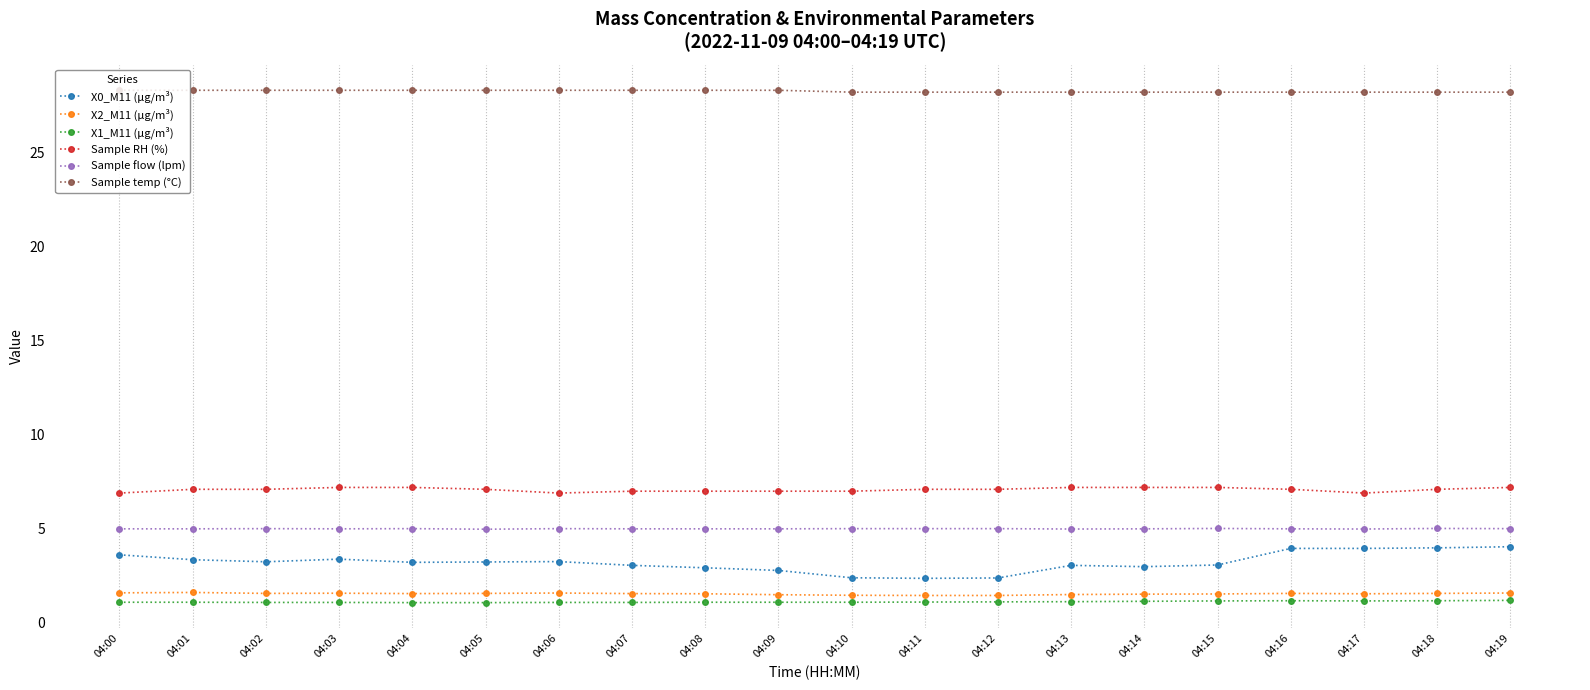

True or false: Sample flow (lpm) and Sample RH (%) intersect in this chart.

False